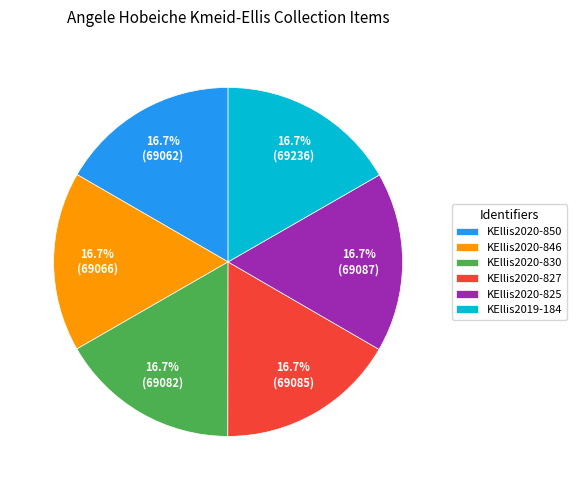

Is there any slice that represents more than half of the pie?

No